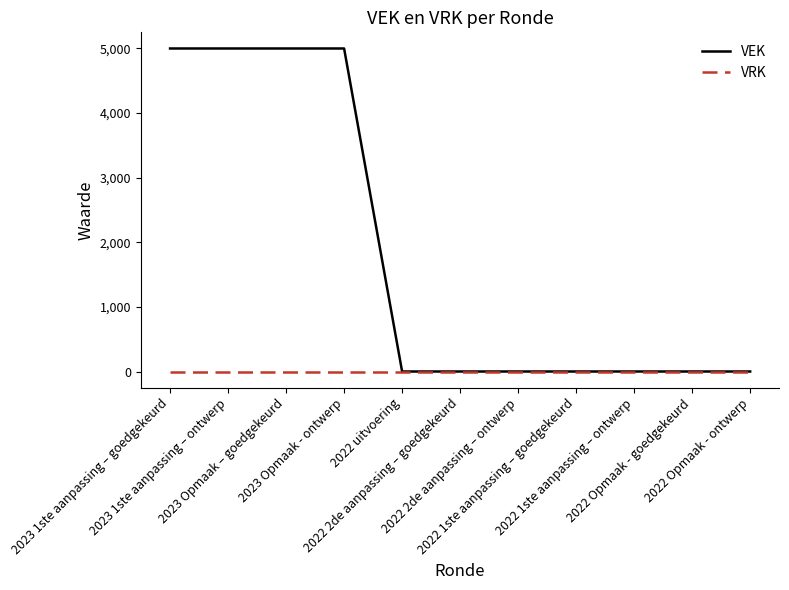

What is the greatest value displayed?

5000